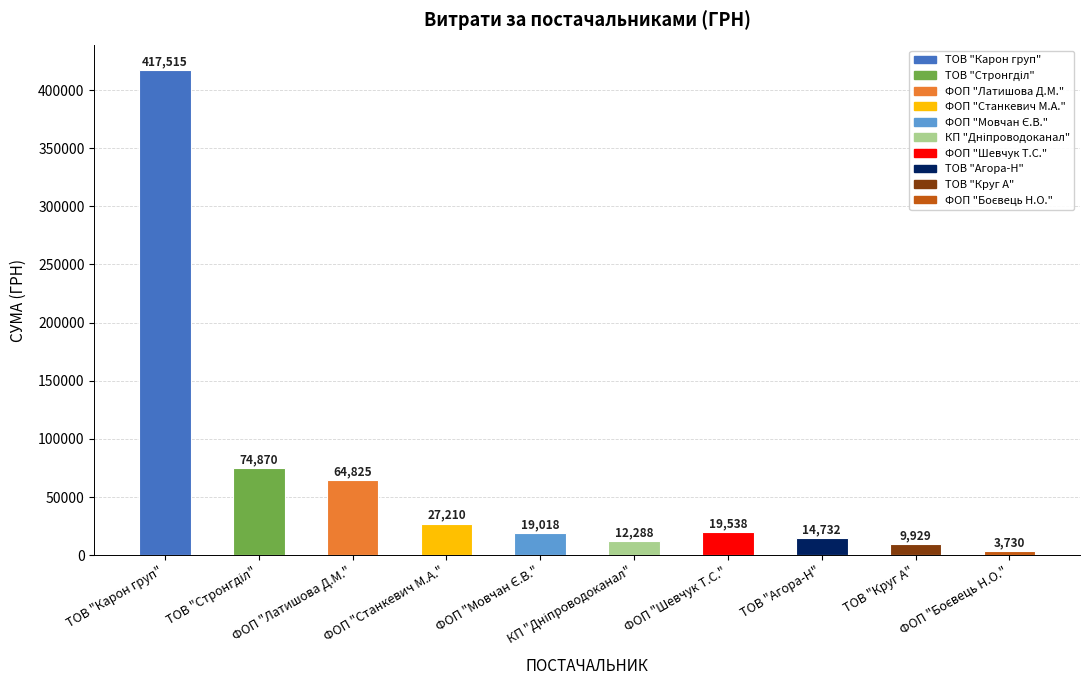

What is the value of the 1st bar from the left?

417514.7